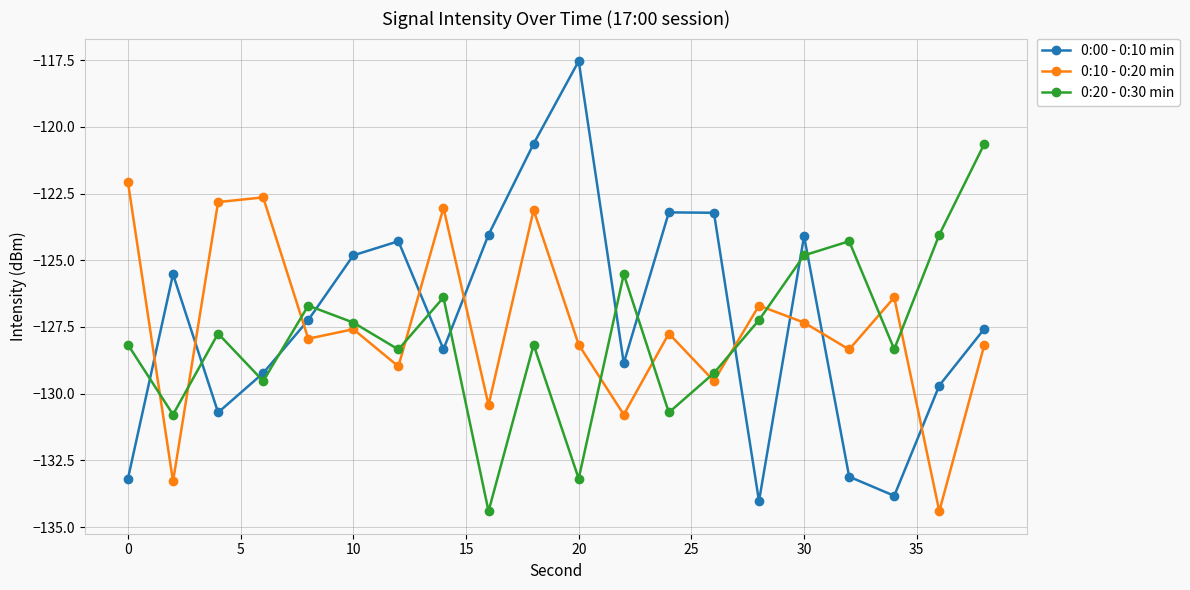

At how many categories does at least one series exceed -126?

17